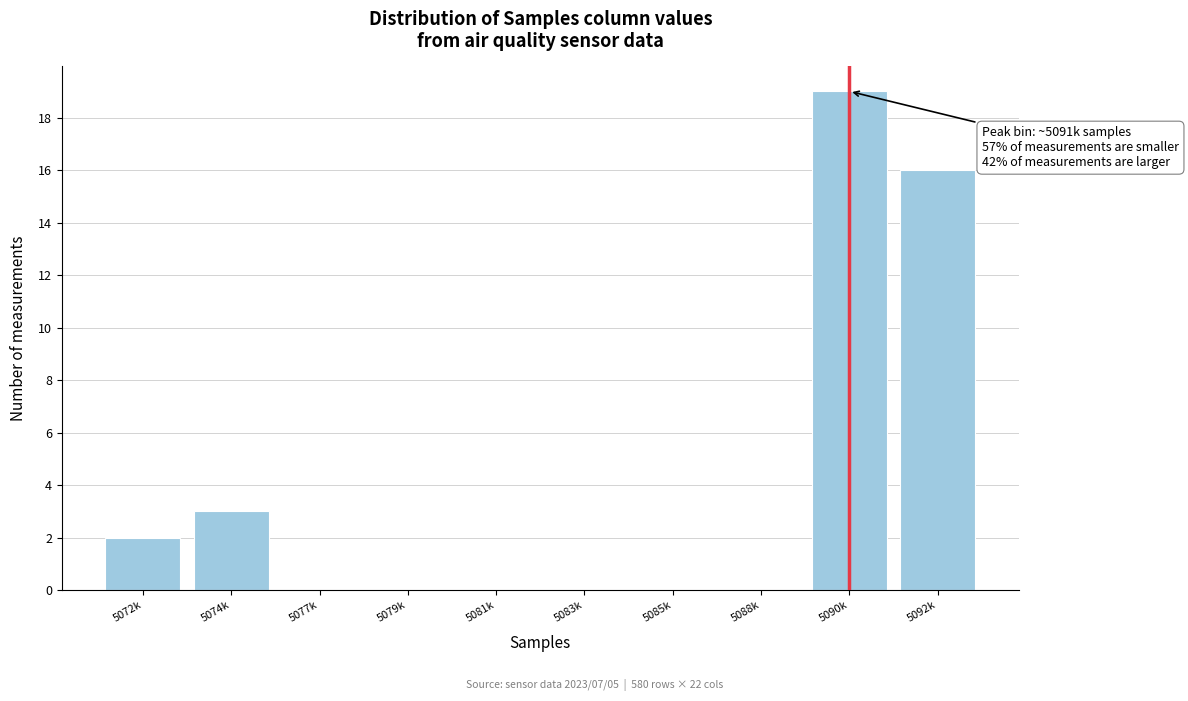

Reading left to right, what are all the values shown in this chart?

5072k=2	5074k=3	5077k=0	5079k=0	5081k=0	5083k=0	5085k=0	5088k=0	5090k=19	5092k=16